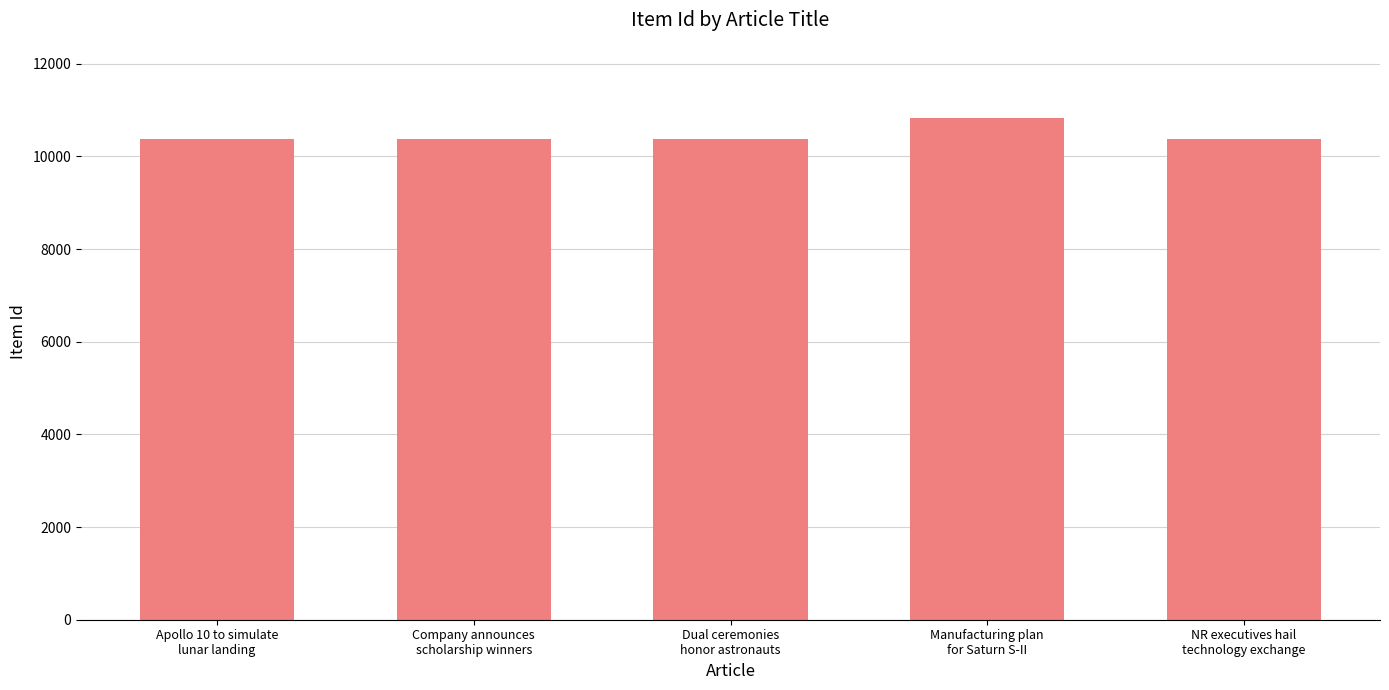

What is the greatest value displayed?

10829